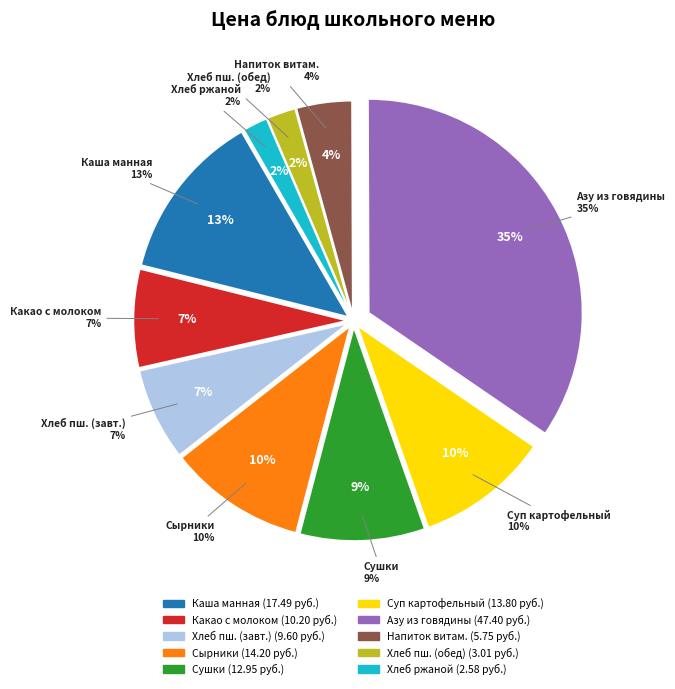

Does Сушки в ассортименте represent more than half of the total?

No